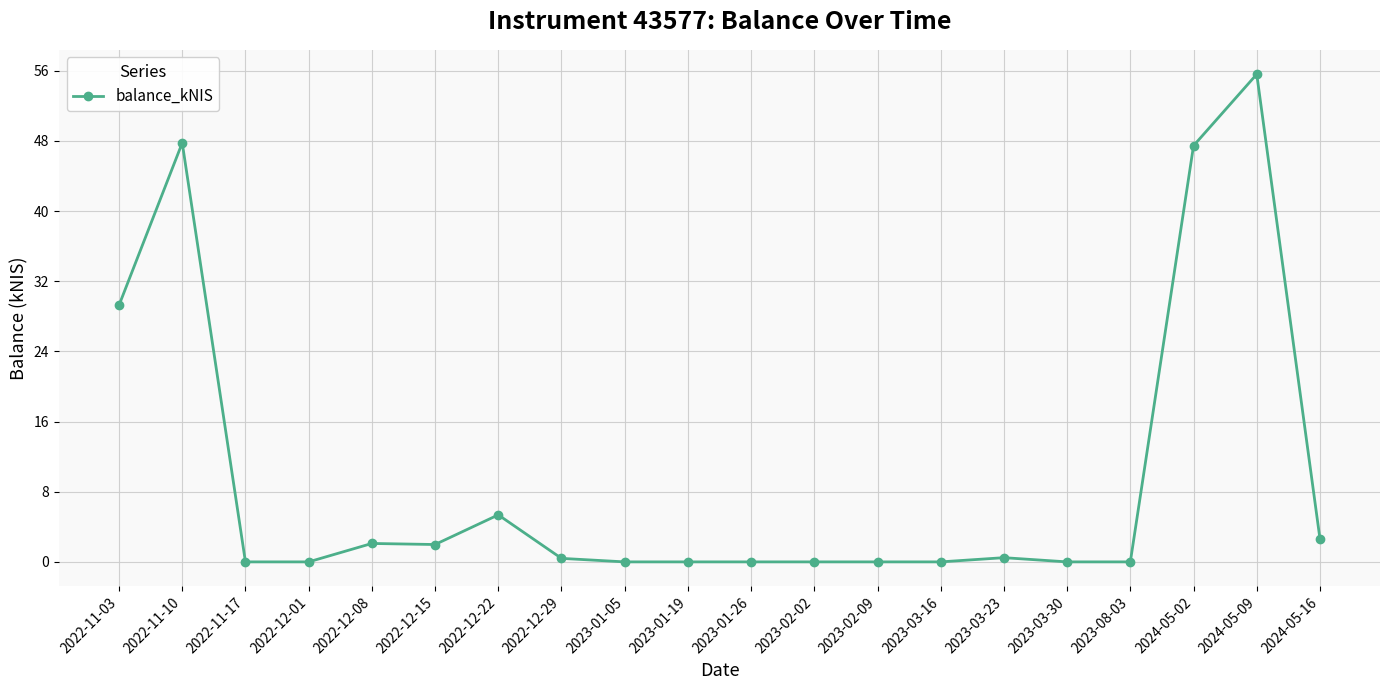

What is the greatest value displayed?

55.6